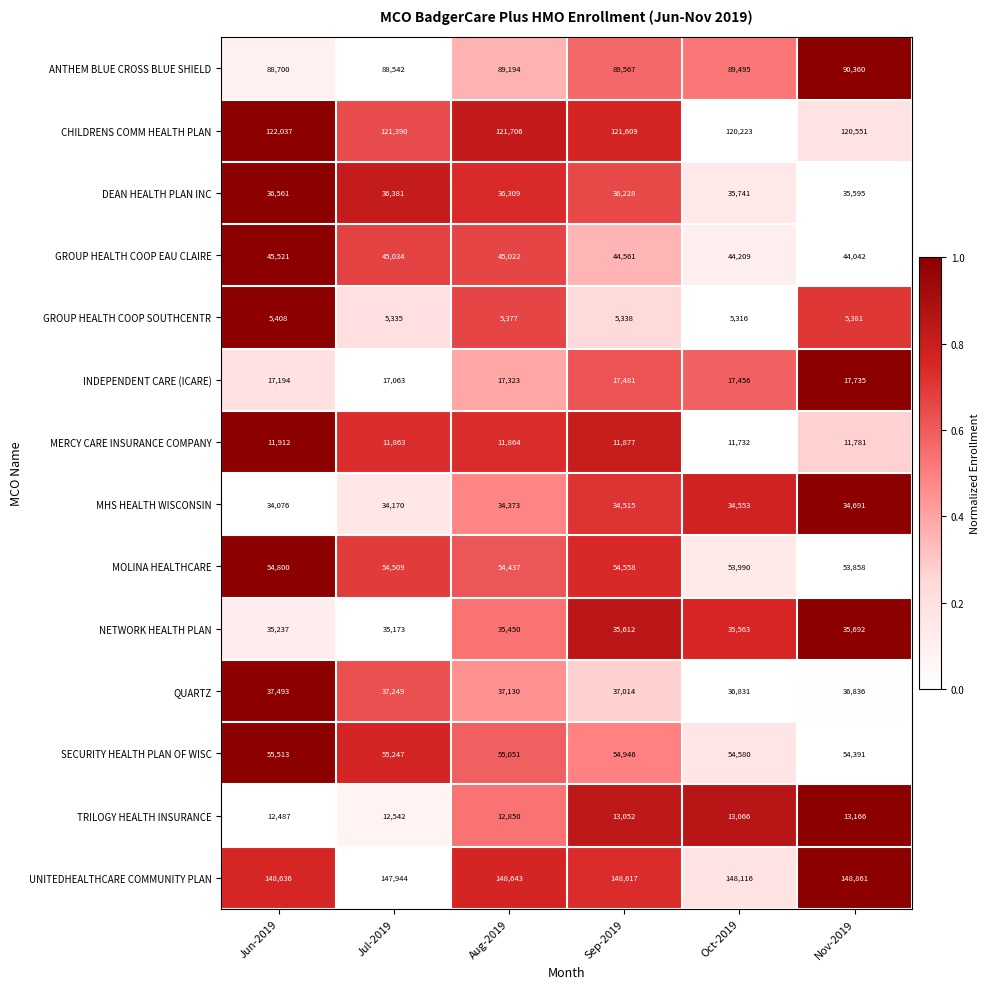

Is the value of GROUP HEALTH COOP SOUTHCENTR at Nov-2019 greater than the value of SECURITY HEALTH PLAN OF WISC at Nov-2019?

No